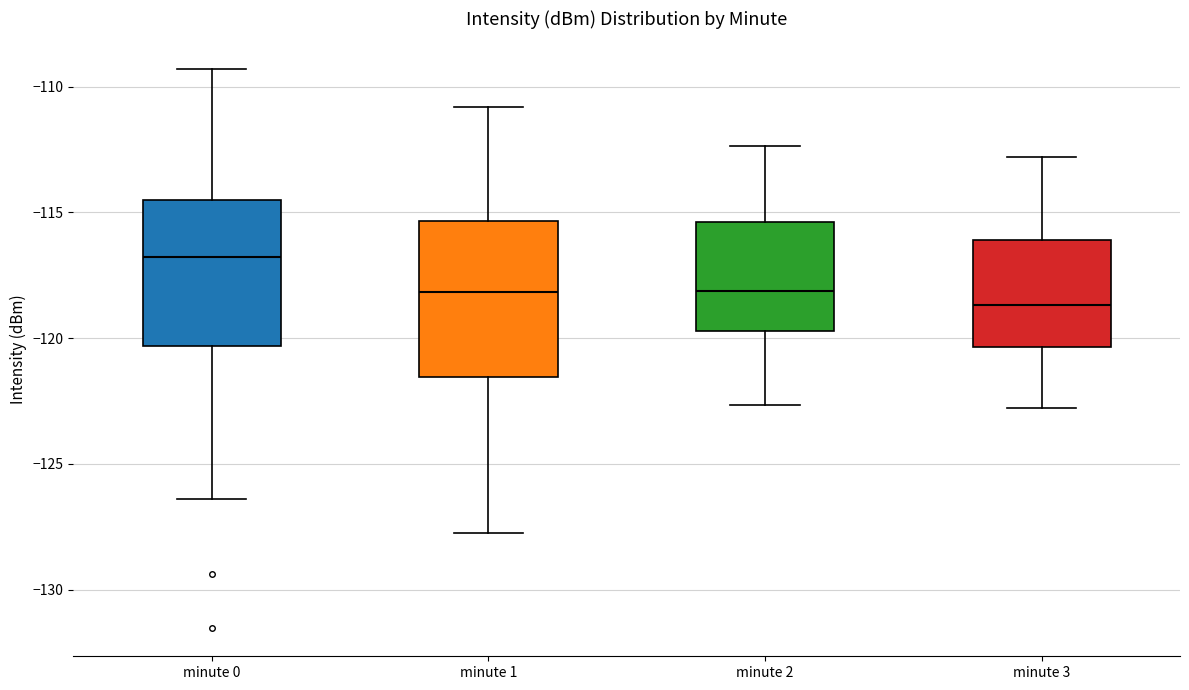

Reading left to right, read every box against the y-axis: the position of its median line, the range the box covers, and the ends of its whiskers. The values are not printed on the chart, so give them approximately, as read against the axis.

minute 0: median -117.0, box -120.5 to -114.5, whiskers -126.5 to -109.5
minute 1: median -118.0, box -121.5 to -115.5, whiskers -127.5 to -111.0
minute 2: median -118.0, box -119.5 to -115.5, whiskers -122.5 to -112.5
minute 3: median -118.5, box -120.5 to -116.0, whiskers -123.0 to -113.0